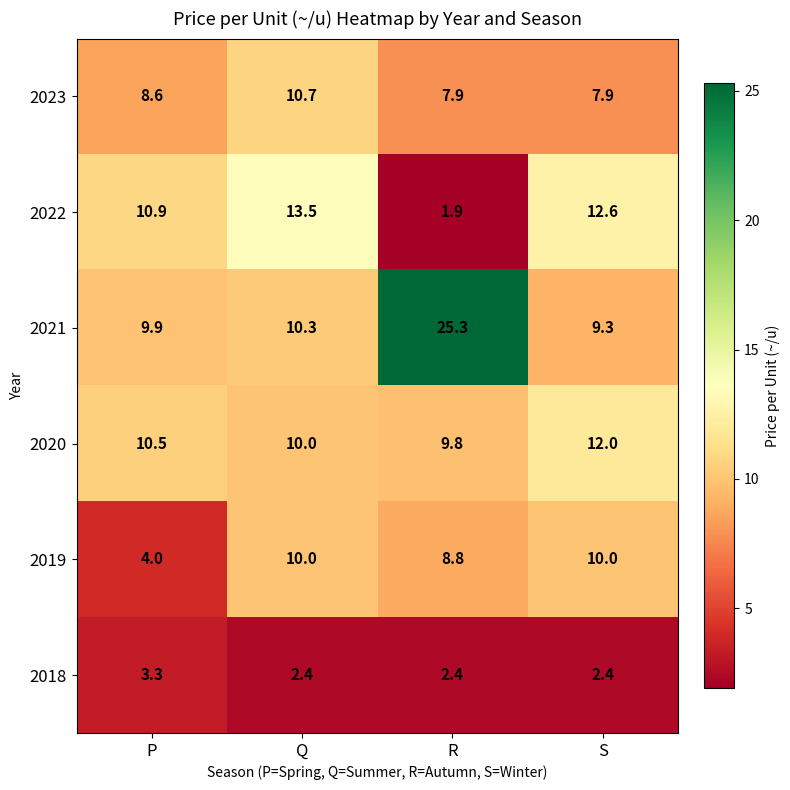

List the labels in order of 2020 value, smallest first.

R, Q, P, S